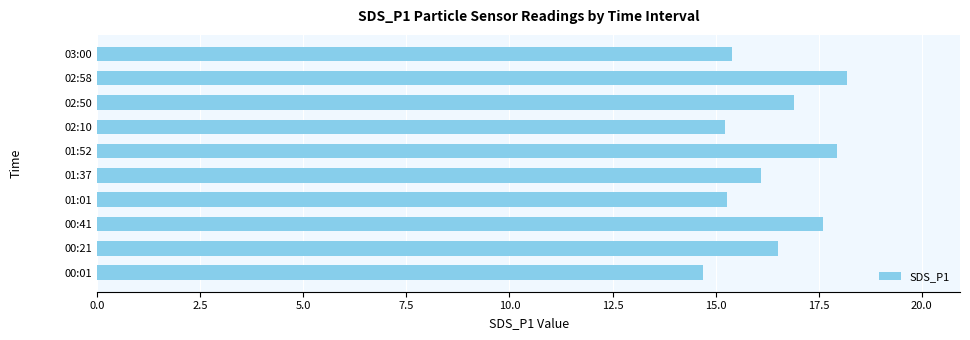

What is the difference between the second highest and second lowest values?

2.7